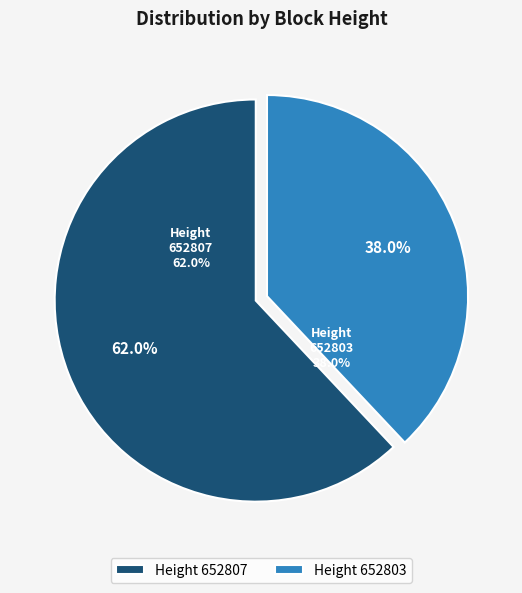

To the nearest percent, what percentage of the pie is 652807?

62%